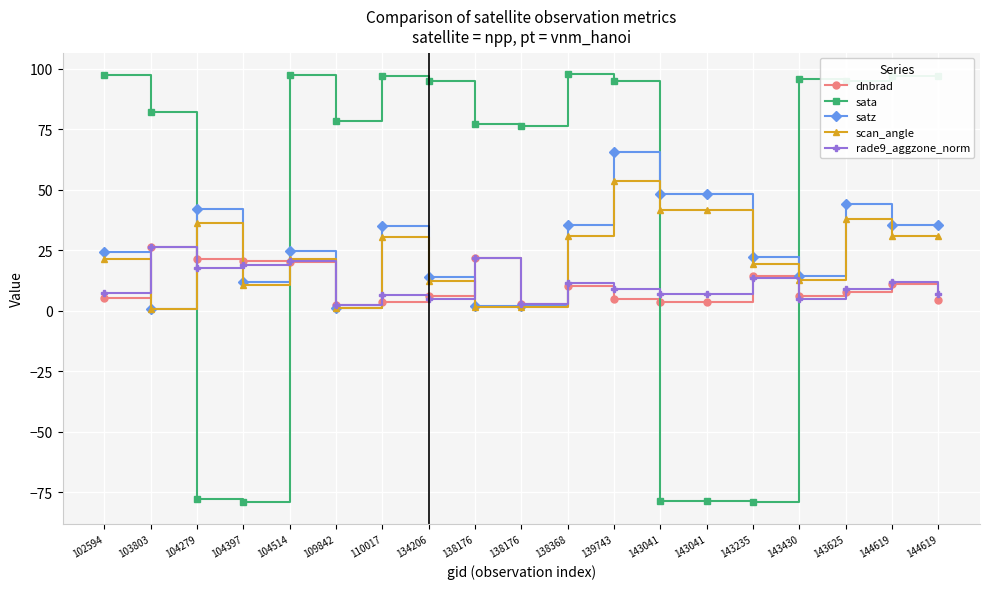

What is the difference between the highest and lowest values at 104514?

77.4